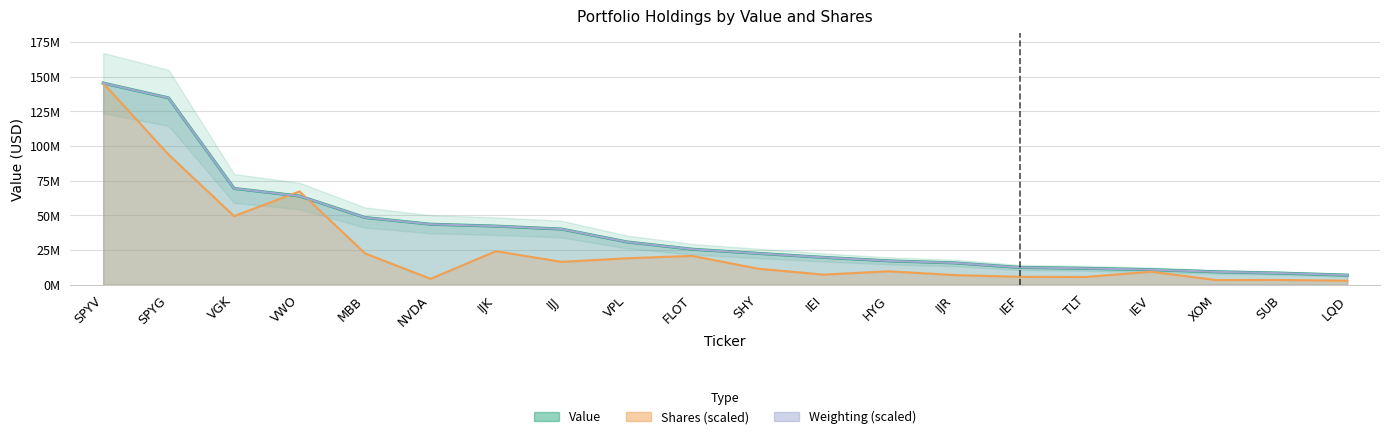

Which series has the largest total across all categories?

Weighting